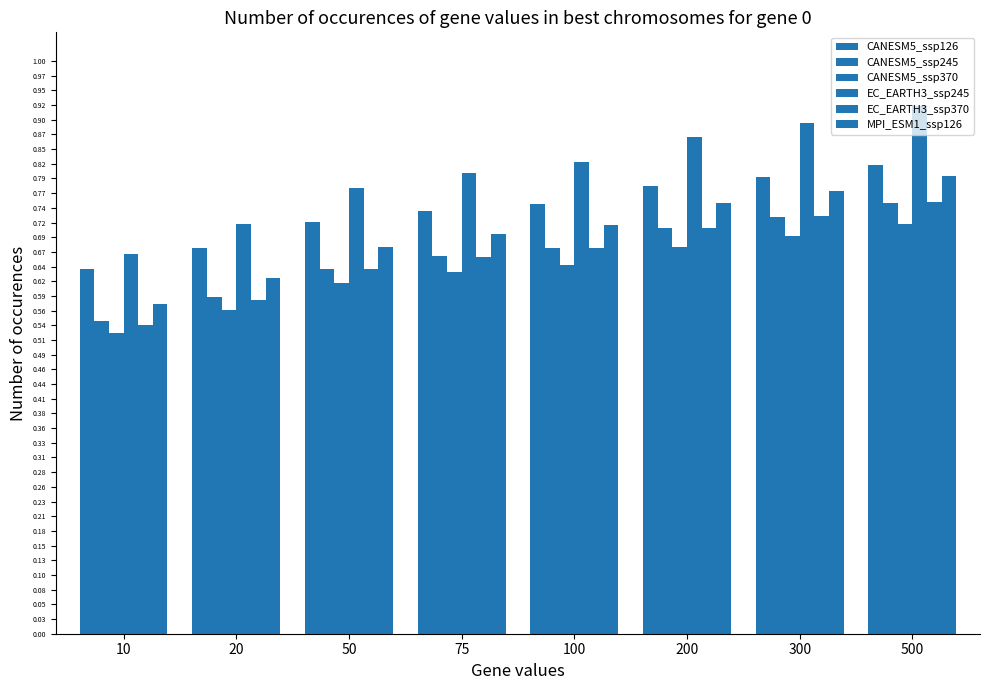

True or false: CANESM5_ssp245 has a value of 1.2 at 300.

False